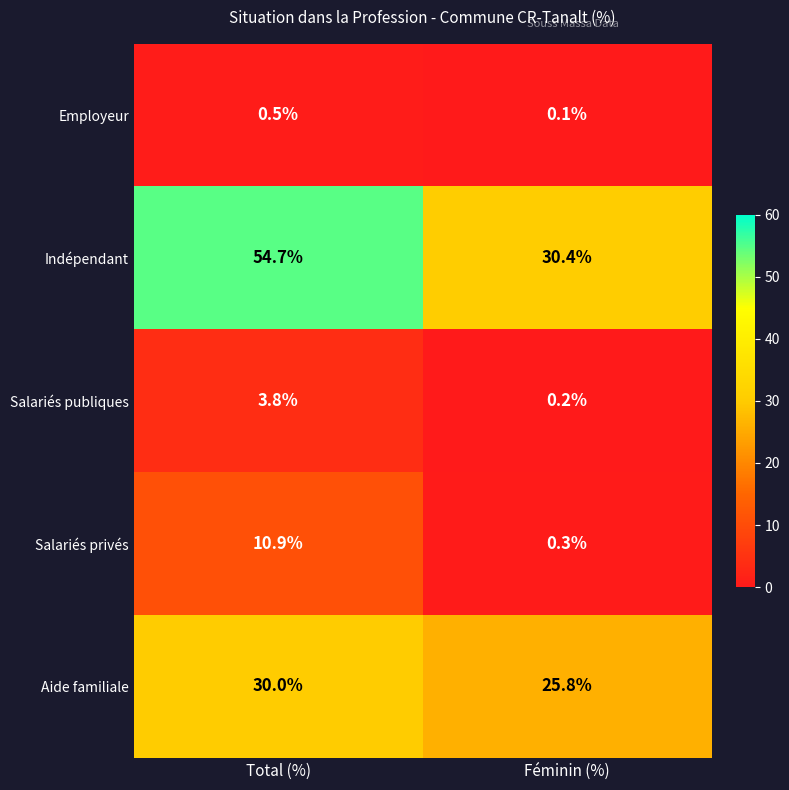

What value does the Employeur series have at Total (%)?

0.5